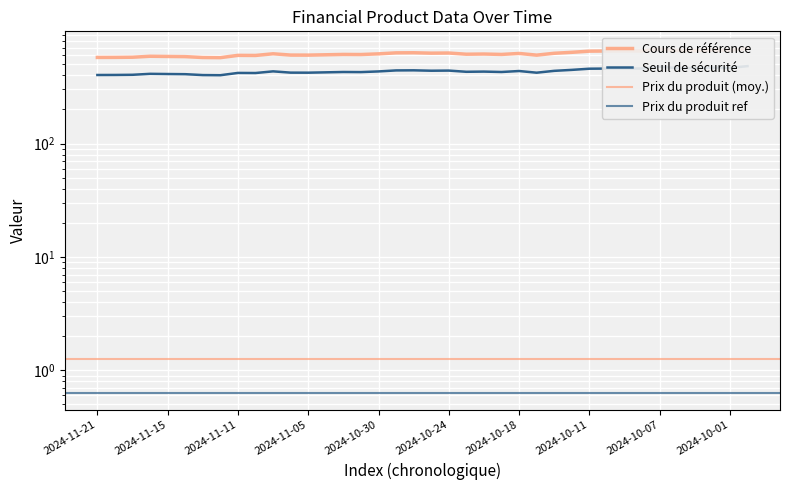

What is the sum of all Cours de référence values?

16515.2